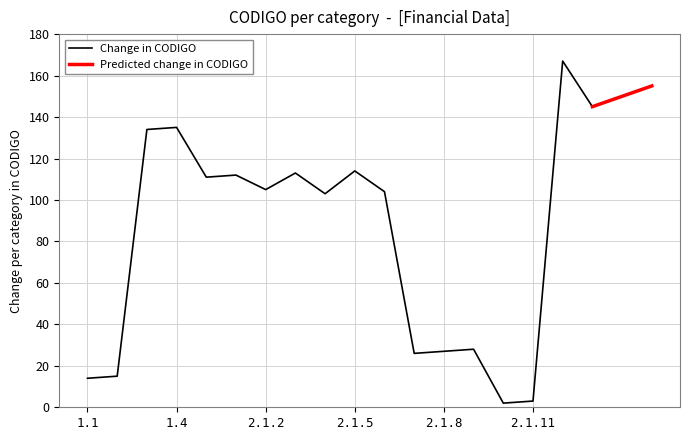

Is it true that the value at 2.1.5 is 175?

False